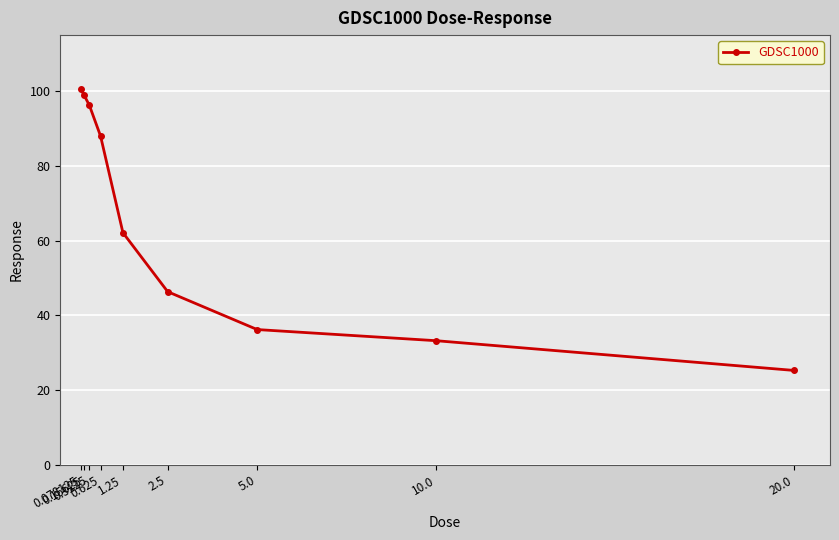

Which has a higher value, 20.0 or 0.3125?

0.3125